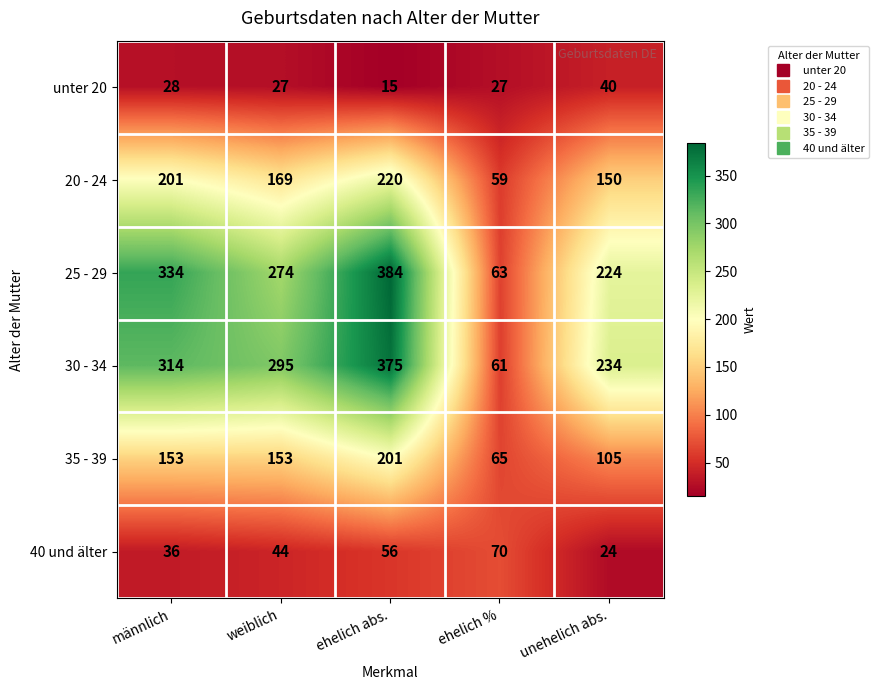

At which category is the sum across all series the highest?

ehelich abs.